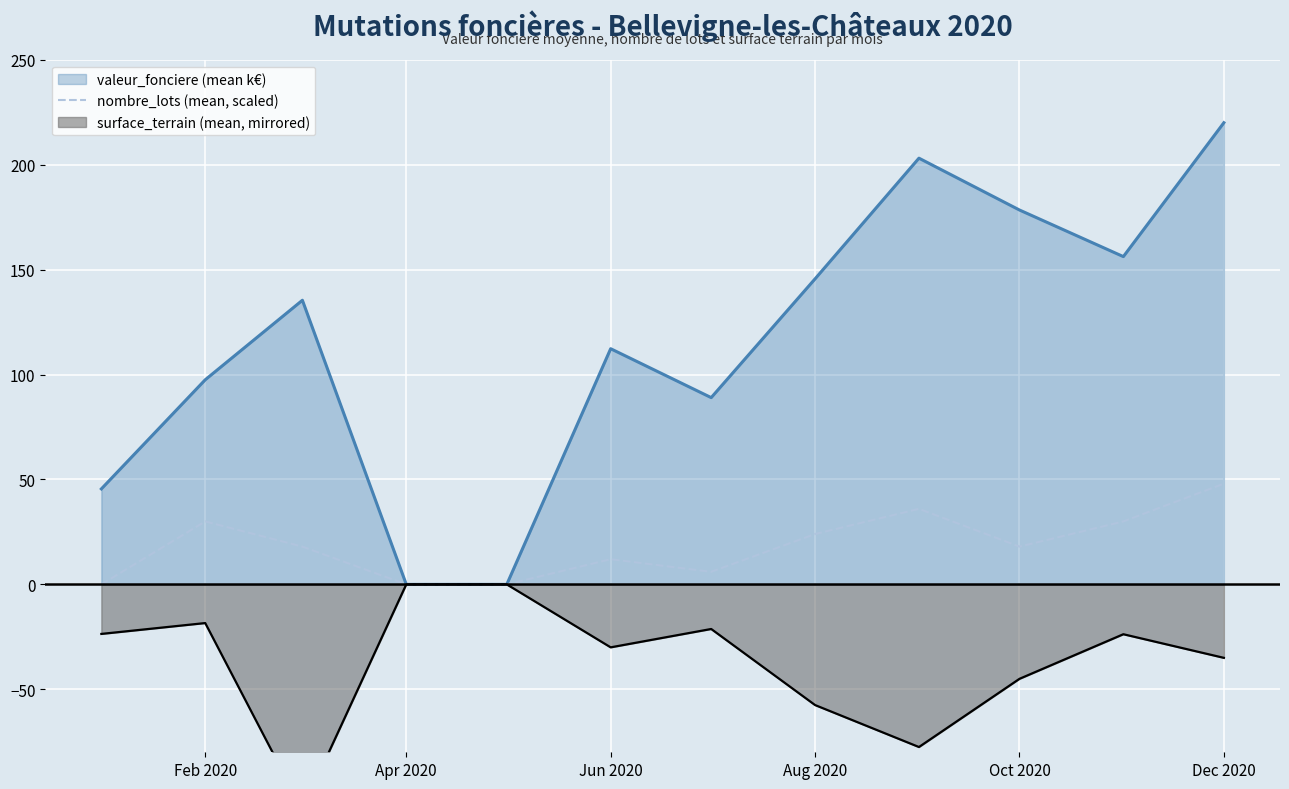

How many data points does each series have?

12